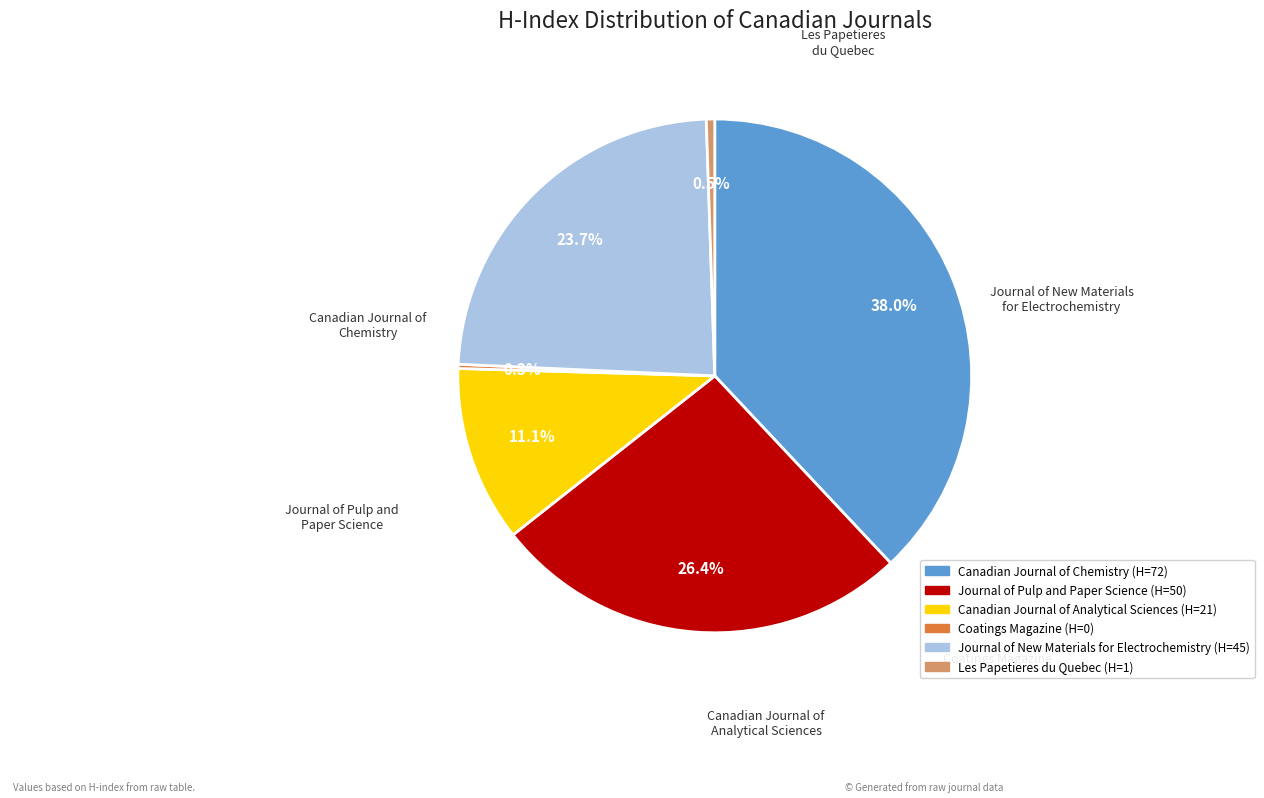

What is the largest slice in the pie chart?

Canadian Journal of Chemistry